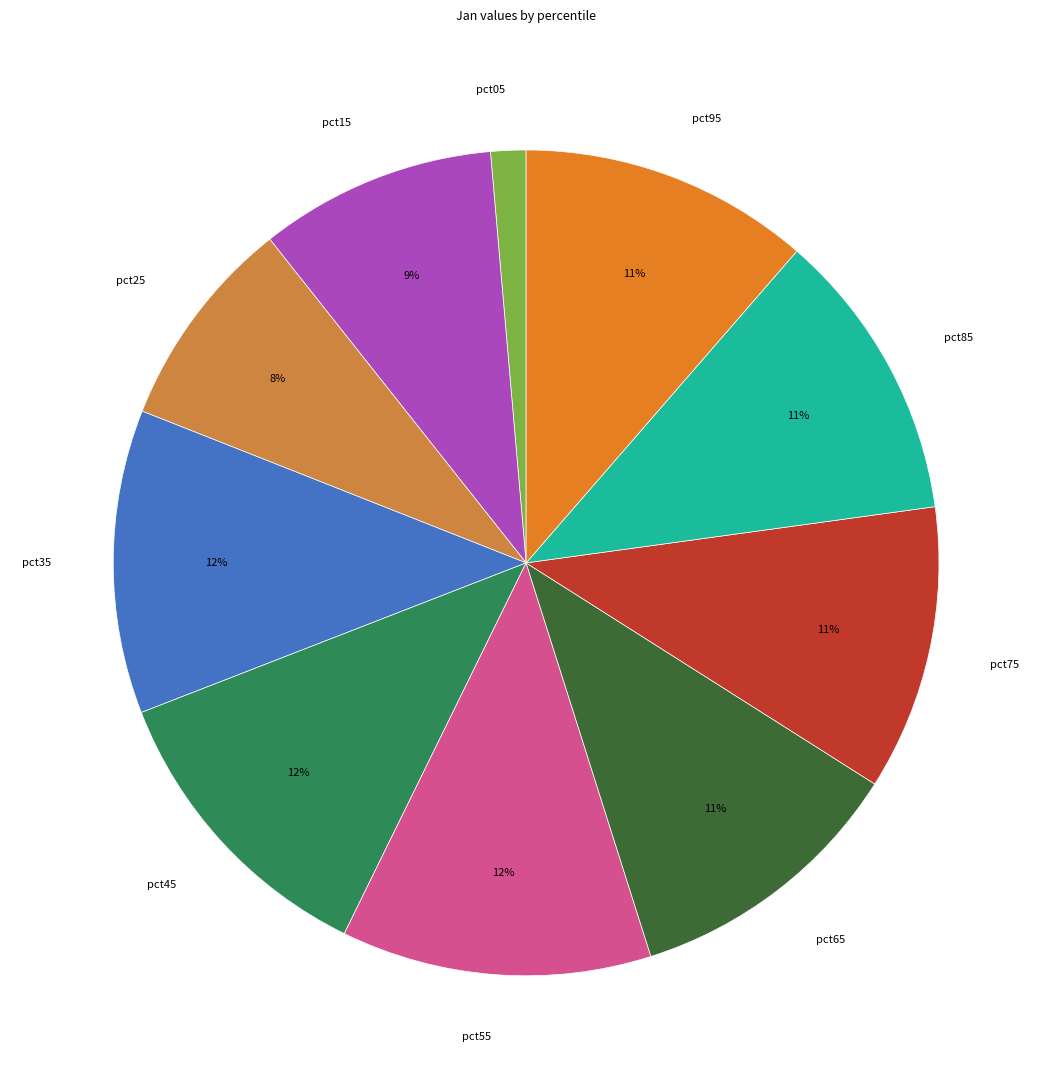

To the nearest percent, what is the difference between the largest and smallest slice percentages?

11%